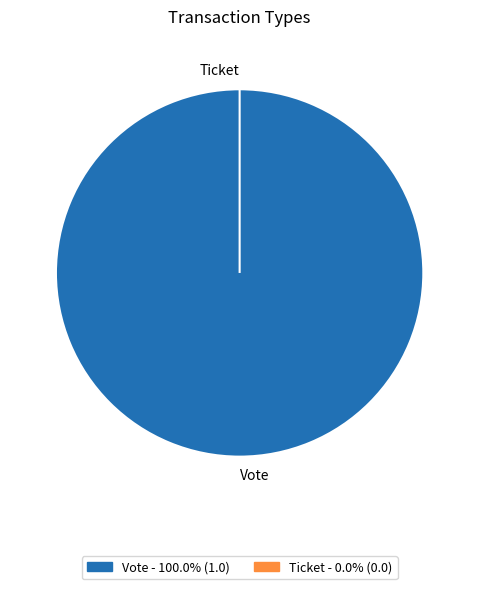

How many segments does this pie chart have?

2